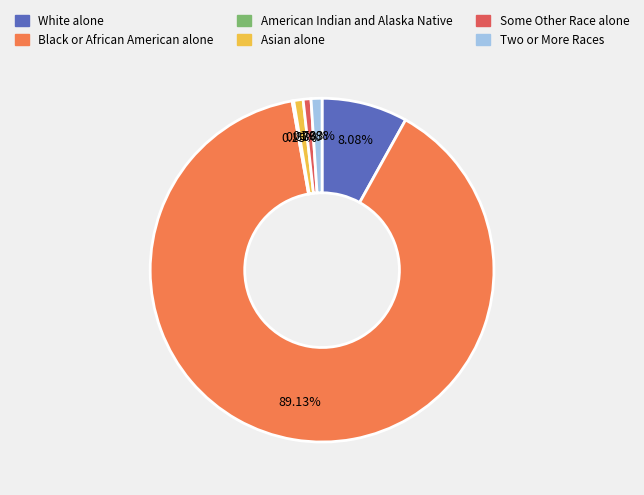

What is the ratio of the value at Two or More Races to the value at Some Other Race alone?

1.4